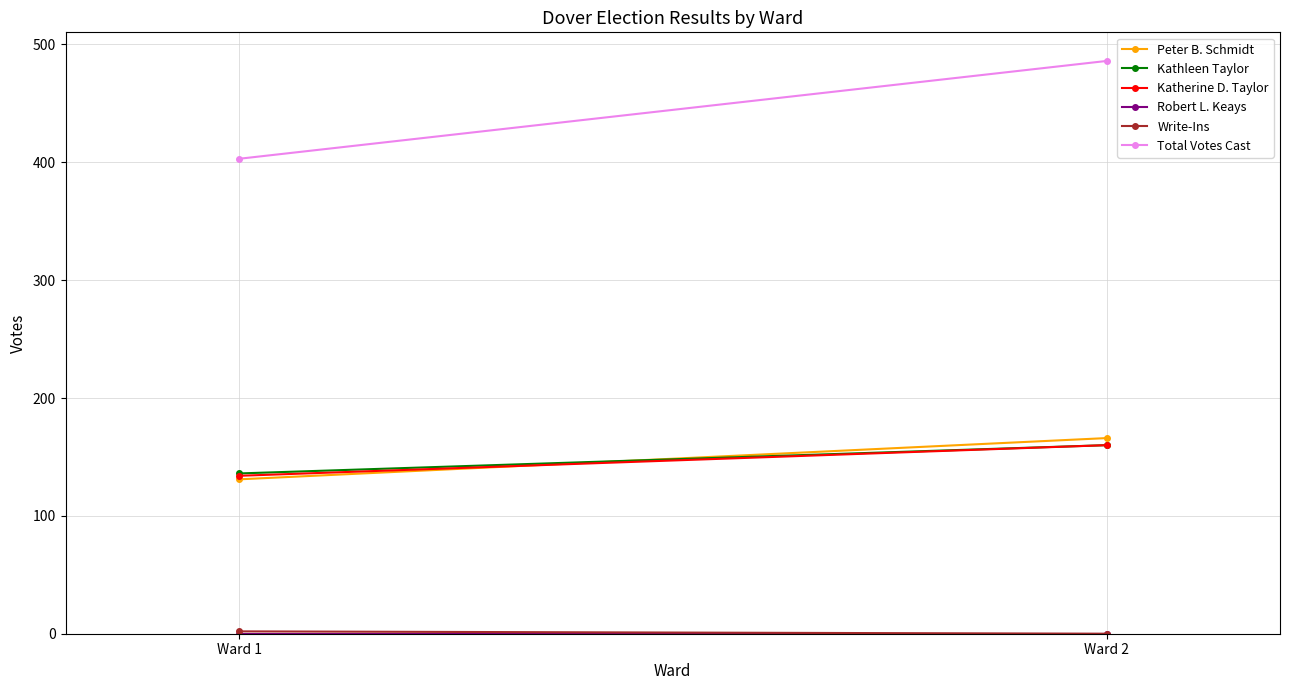

Reading left to right, extract all data points from this chart.

Peter B. Schmidt: 131	166
Kathleen Taylor: 136	160
Katherine D. Taylor: 134	160
Robert L. Keays: 0	0
Write-Ins: 2	0
Total Votes Cast: 403	486